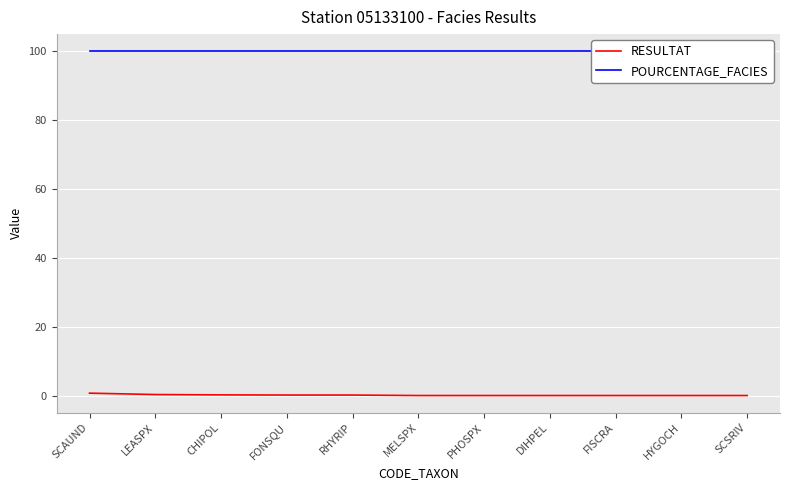

Rank the categories by POURCENTAGE_FACIES value from highest to lowest.

SCAUND, LEASPX, CHIPOL, FONSQU, RHYRIP, MELSPX, PHOSPX, DIHPEL, FISCRA, HYGOCH, SCSRIV